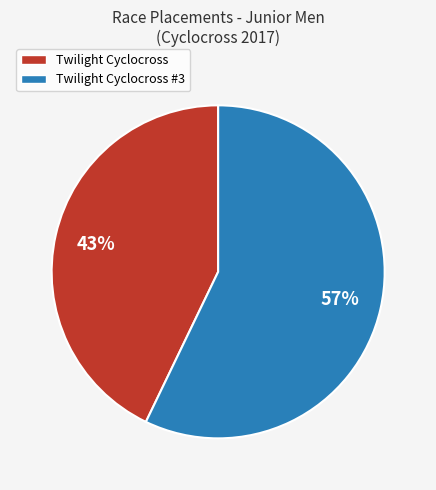

Between Twilight Cyclocross #3 and Twilight Cyclocross, which is larger?

Twilight Cyclocross #3